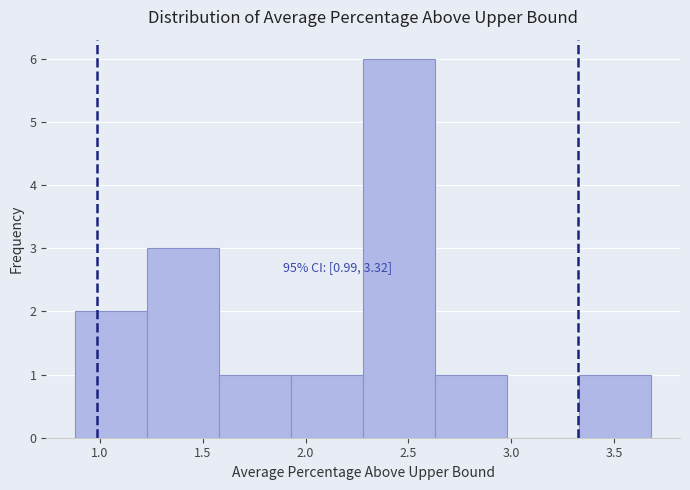

Which range on the x-axis has the tallest bar?

2.28 to 2.63